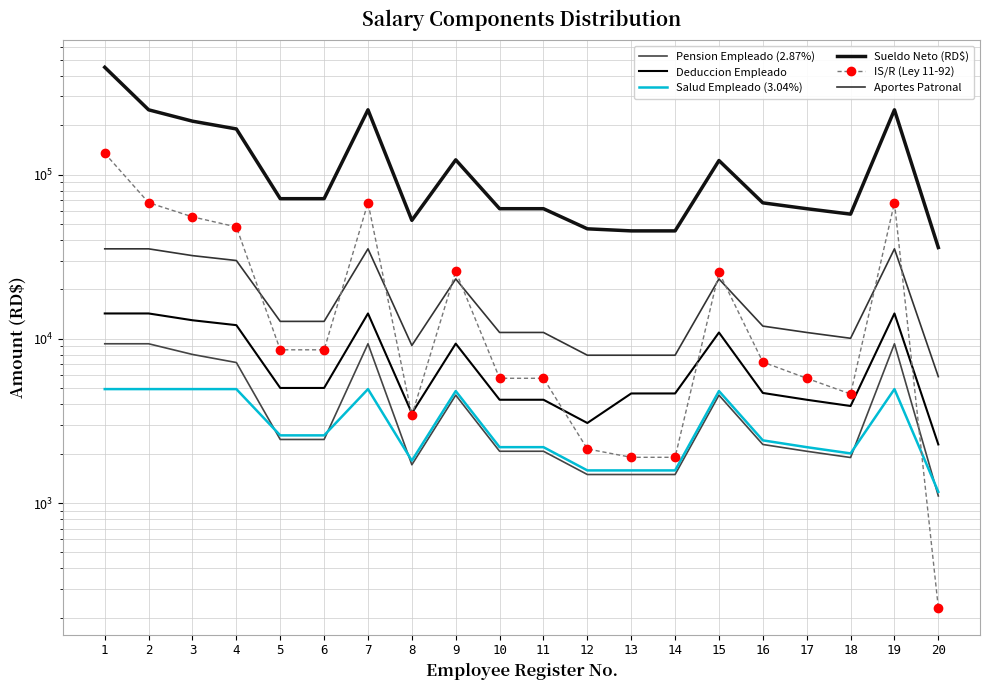

At which label is Sueldo Neto (RD$) closest to 243350?

2